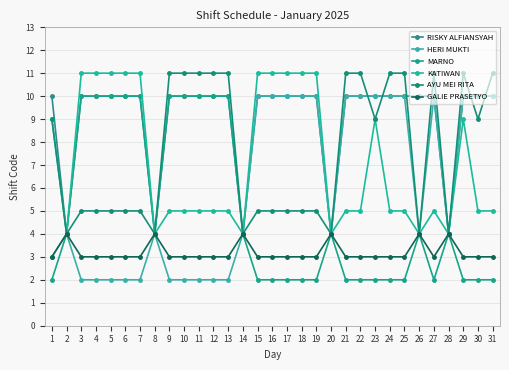

Does the chart display data point markers on the line(s)?

Yes